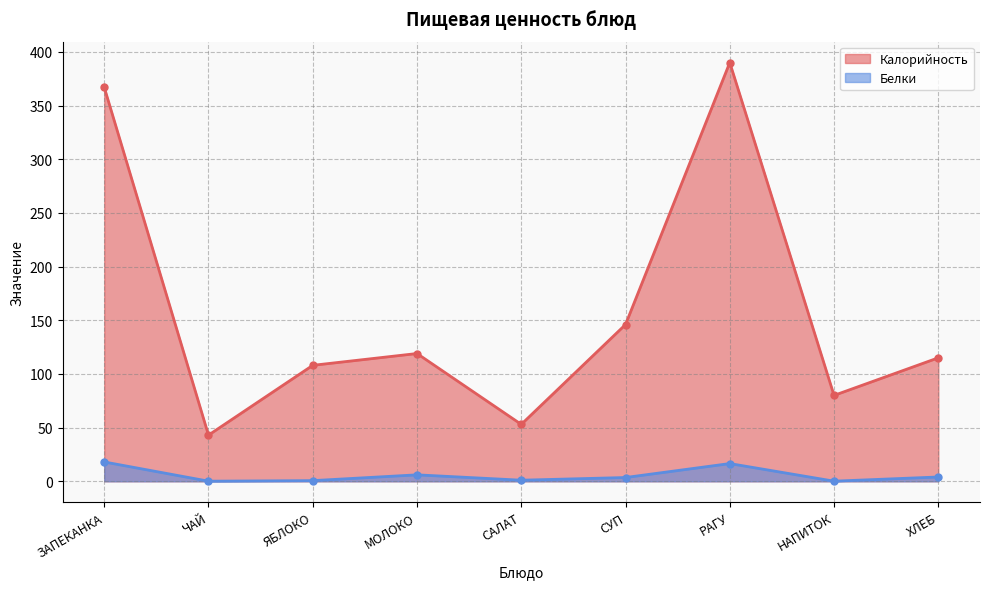

What is the difference between the maximum and minimum values in the Калорийность series?

347.0